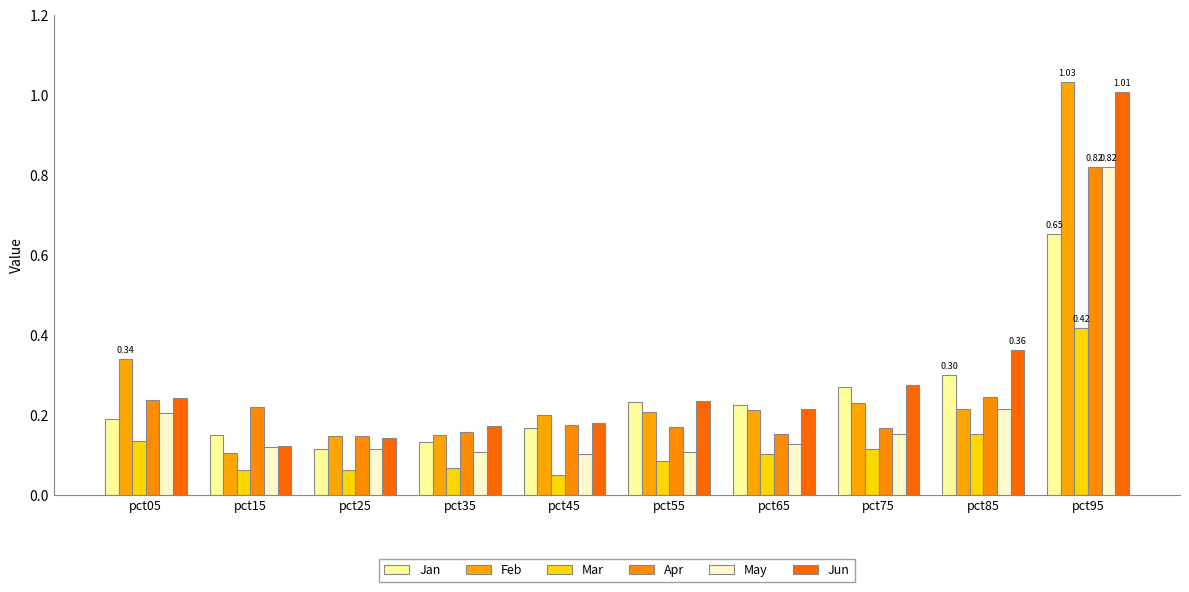

What are all the series names shown in the legend?

Jan, Feb, Mar, Apr, May, Jun